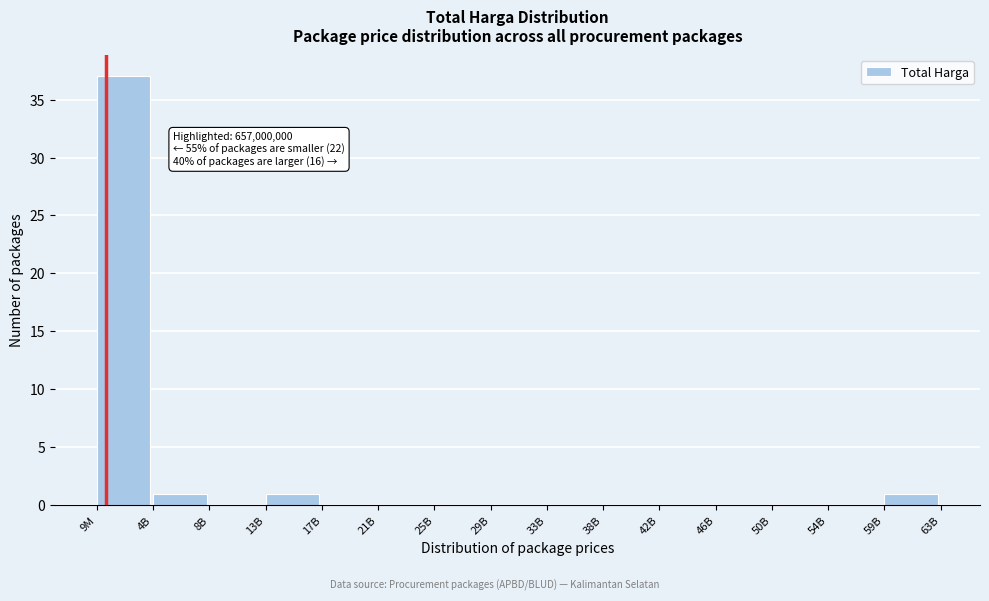

Reading left to right, what are all the values shown in this chart?

9M=37	4B=1	8B=0	13B=1	17B=0	21B=0	25B=0	29B=0	33B=0	38B=0	42B=0	46B=0	50B=0	54B=0	59B=1